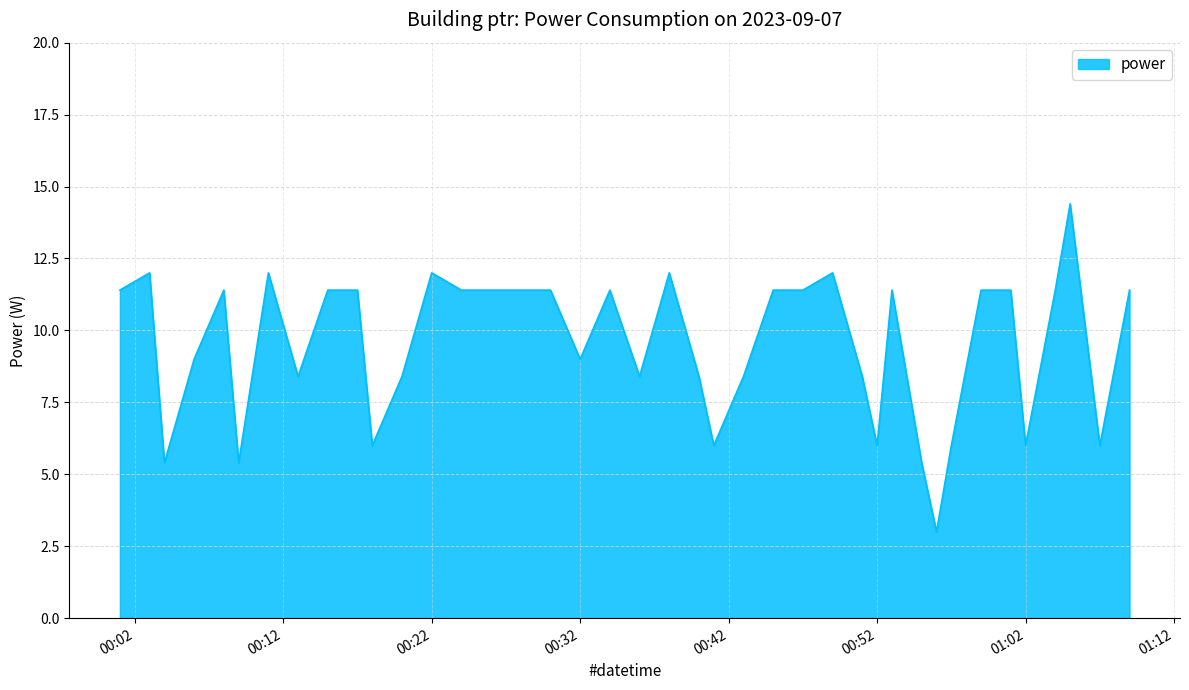

What is the greatest value displayed?

14.4